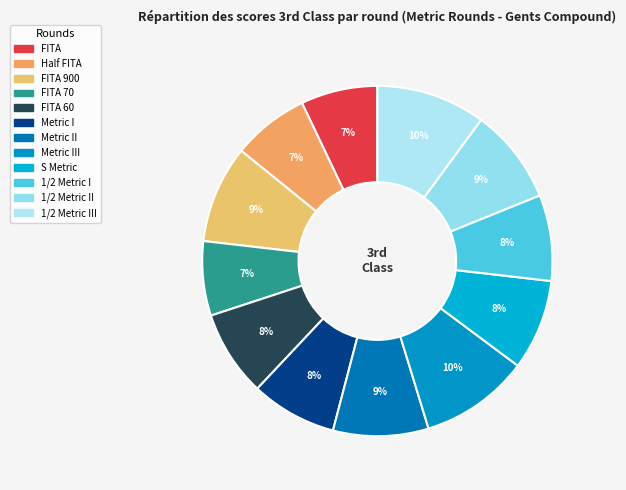

How many segments does this pie chart have?

12